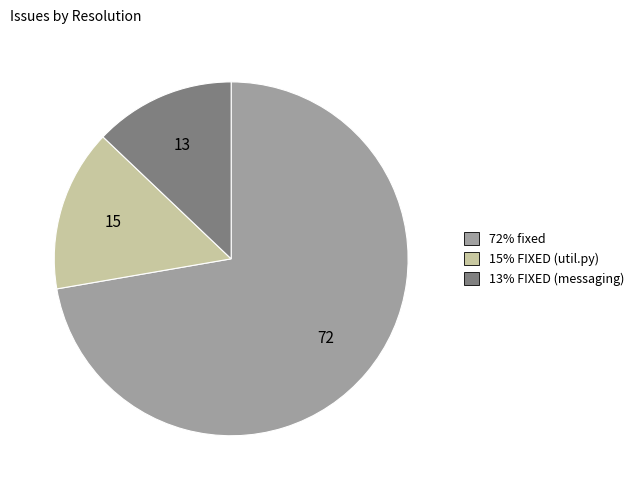

Is there any slice that represents more than half of the pie?

Yes